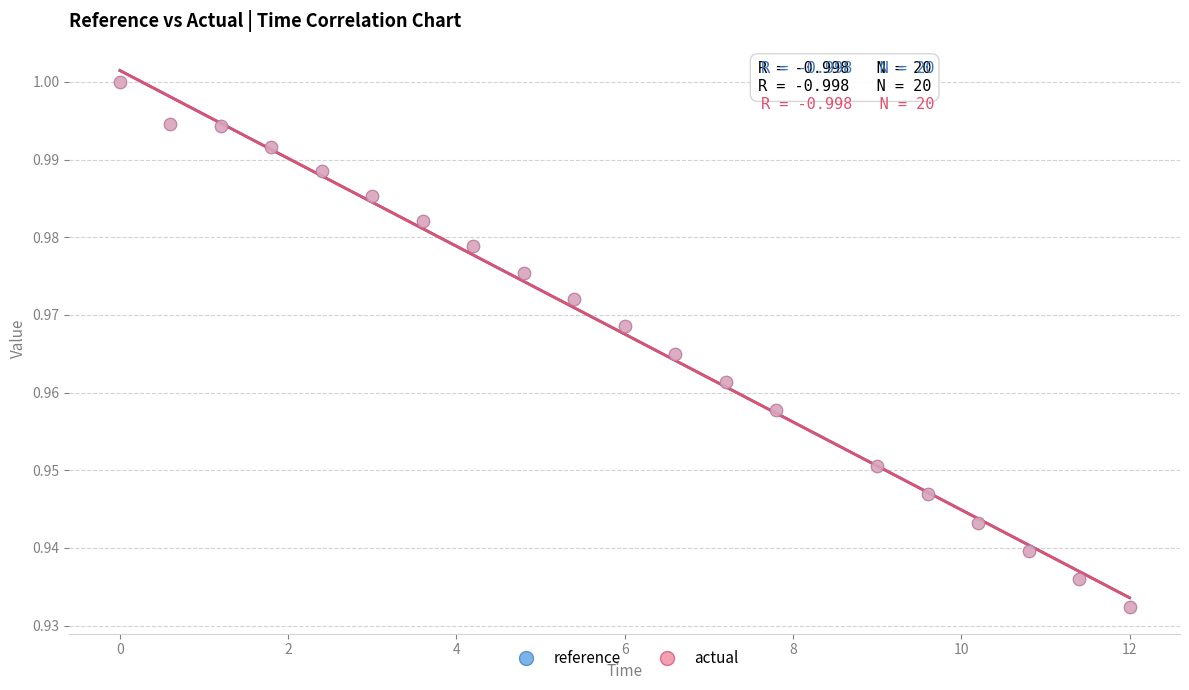

Which series has the widest spread of Y values?

reference